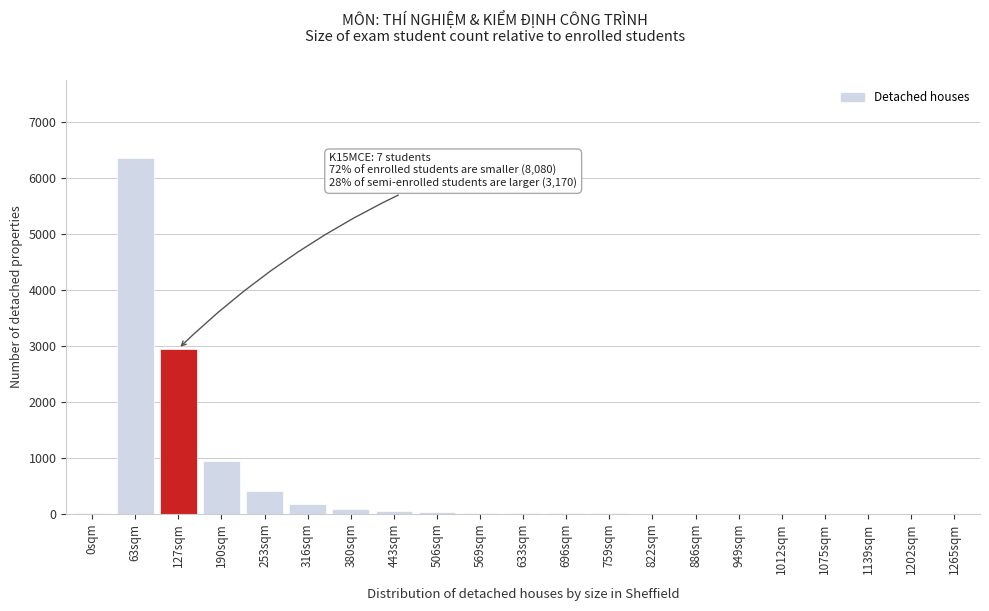

Where is the data nearest to the value 3175?

127sqm